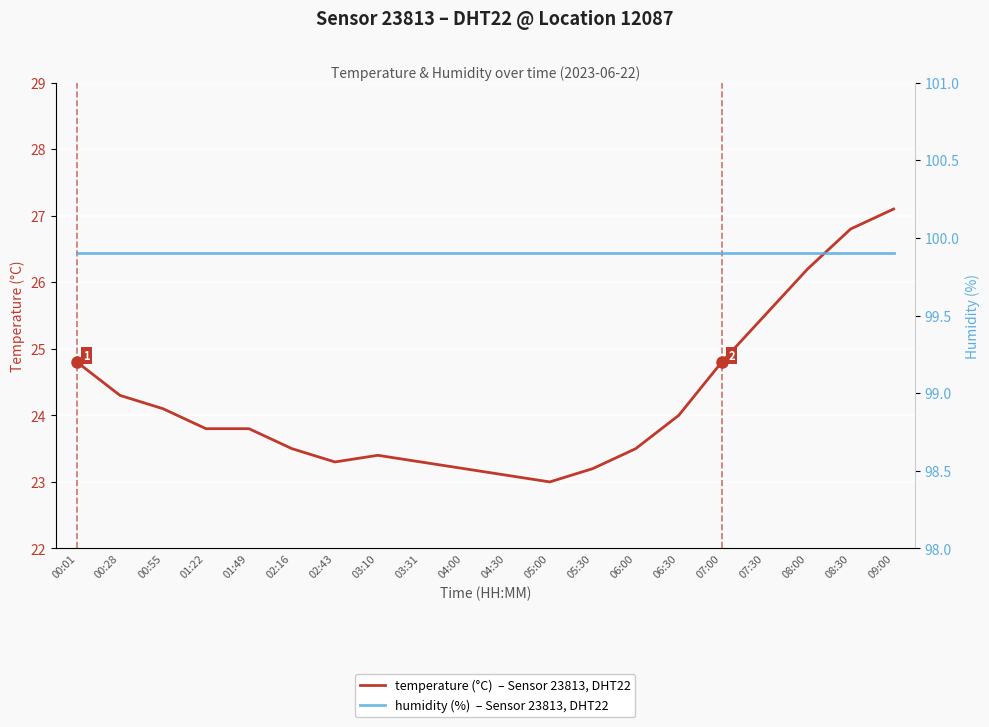

Rank the series at 06:30 from lowest to highest value.

temperature (°C)  – Sensor 23813, DHT22, humidity (%)  – Sensor 23813, DHT22